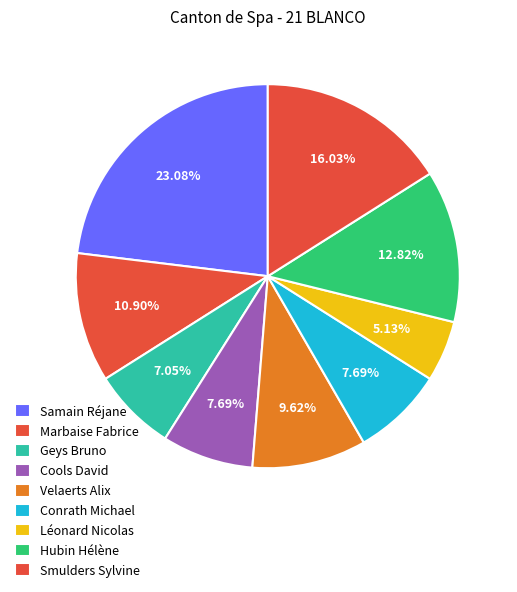

To the nearest percent, what portion does Hubin Hélène represent?

13%